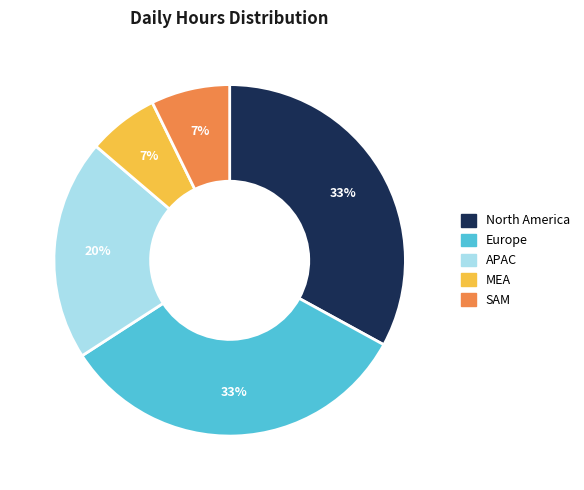

To the nearest percent, what percentage of the pie is SAM?

7%